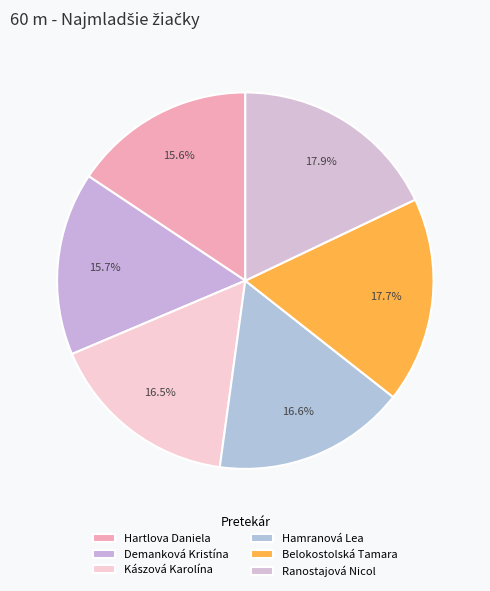

Rank the categories by value from lowest to highest.

Hartlova Daniela, Demanková Kristína, Kászová Karolína, Hamranová Lea, Belokostolská Tamara, Ranostajová Nicol